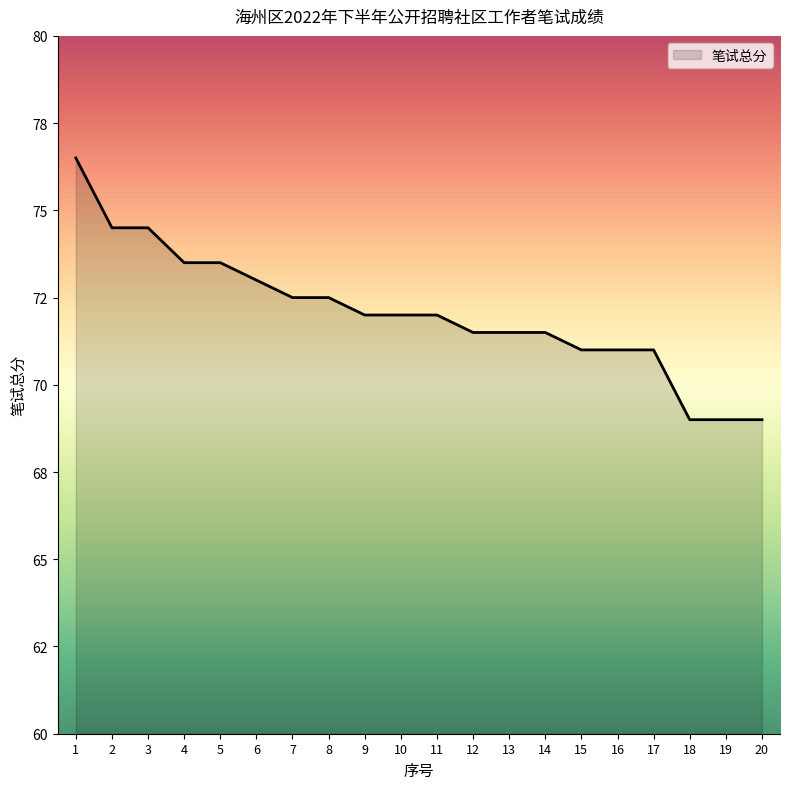

Is this an area chart (filled region under the line)?

Yes